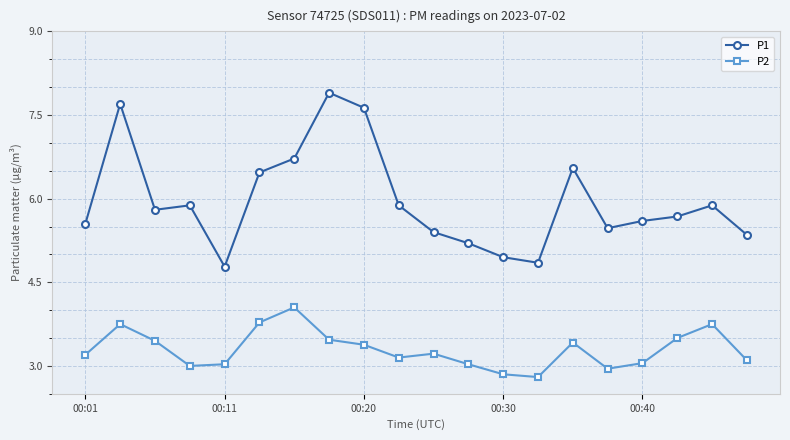

Which series has the largest total across all categories?

P1